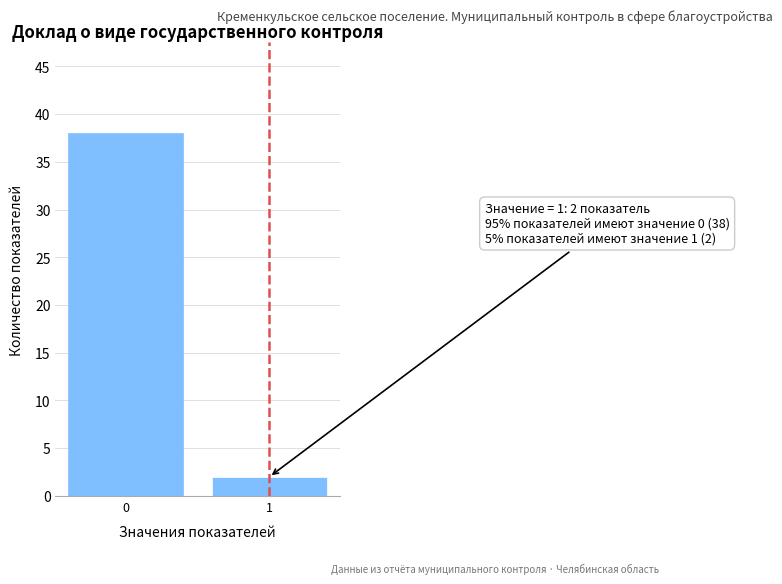

Reading right to left, extract all data points from this chart.

2	38